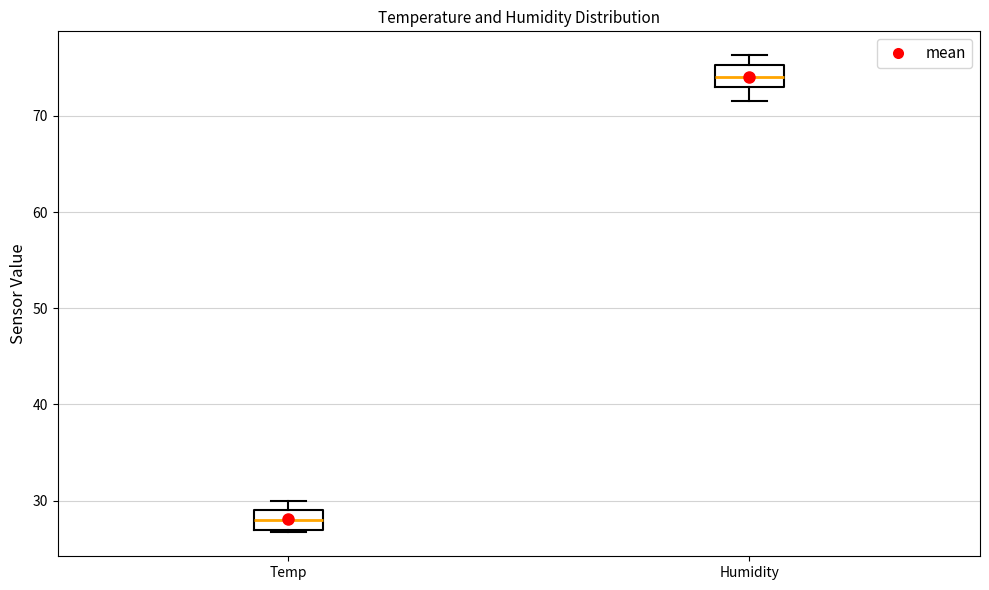

Reading left to right, read every box against the y-axis: the position of its median line, the range the box covers, and the ends of its whiskers. The values are not printed on the chart, so give them approximately, as read against the axis.

Temp: median 28, box 27 to 29, whiskers 27 to 30
Humidity: median 74, box 73 to 75, whiskers 72 to 76